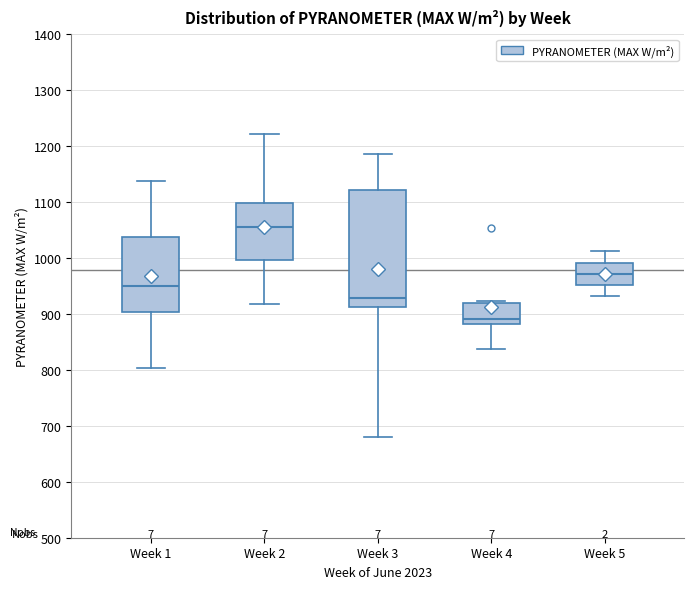

Comparing the boxes themselves (not the whiskers), which one is the tallest?

Week 3